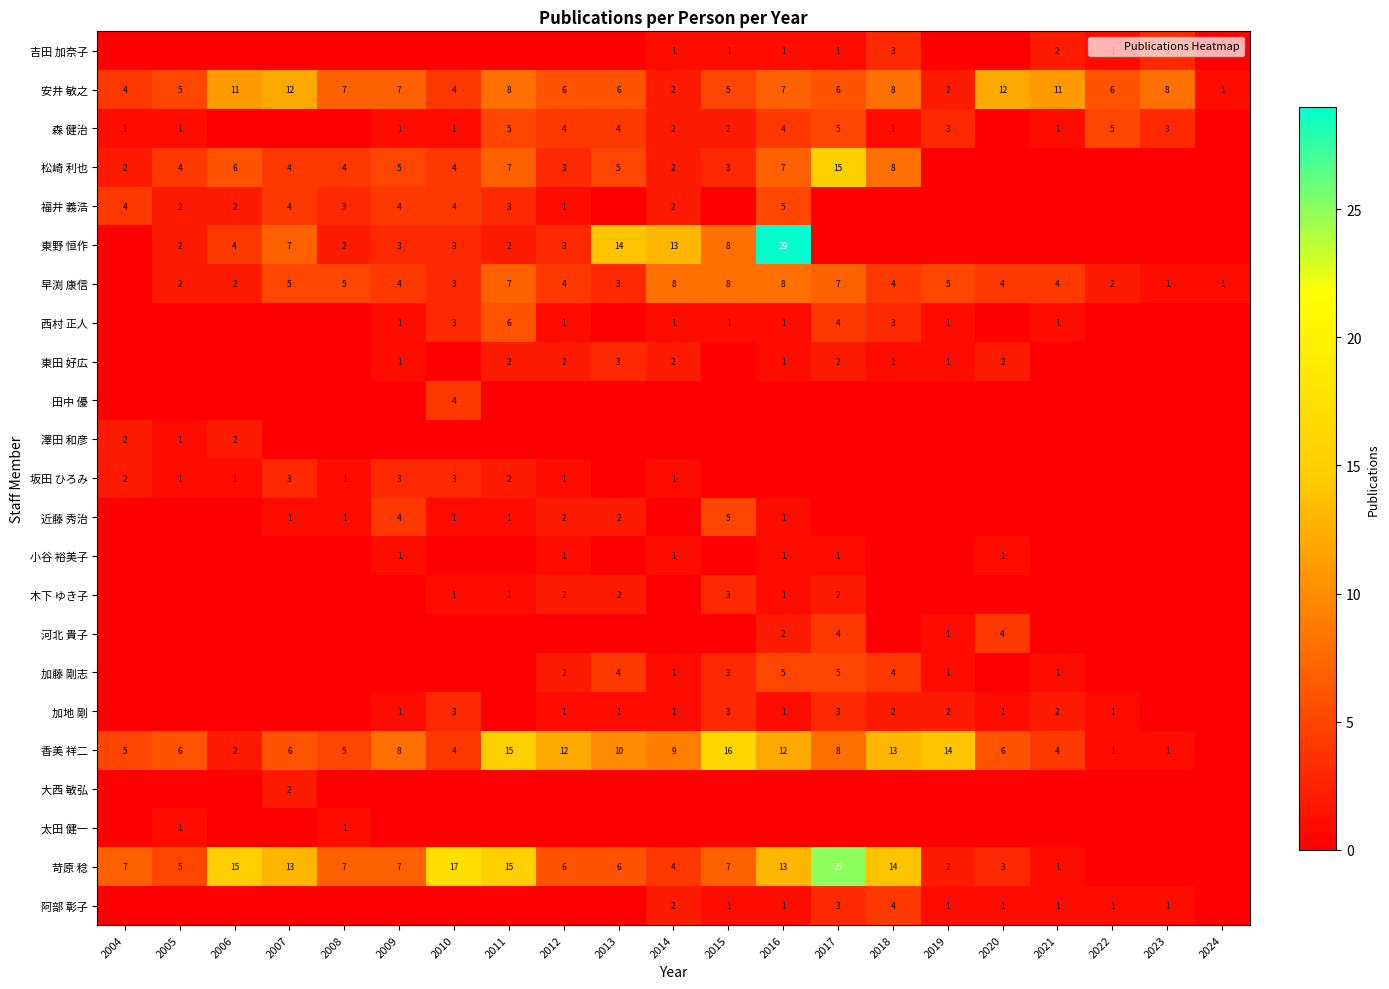

The 吉田 加奈子 series shows 1 at 2023. True or false?

False